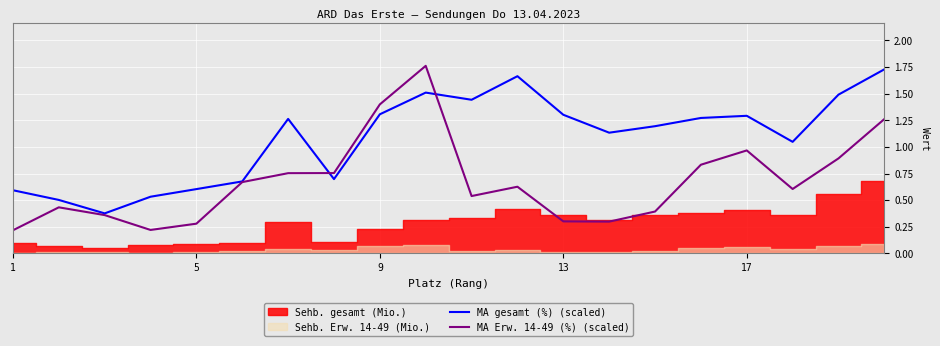

How many values in the MA gesamt (%) (scaled) series are below 1?

7